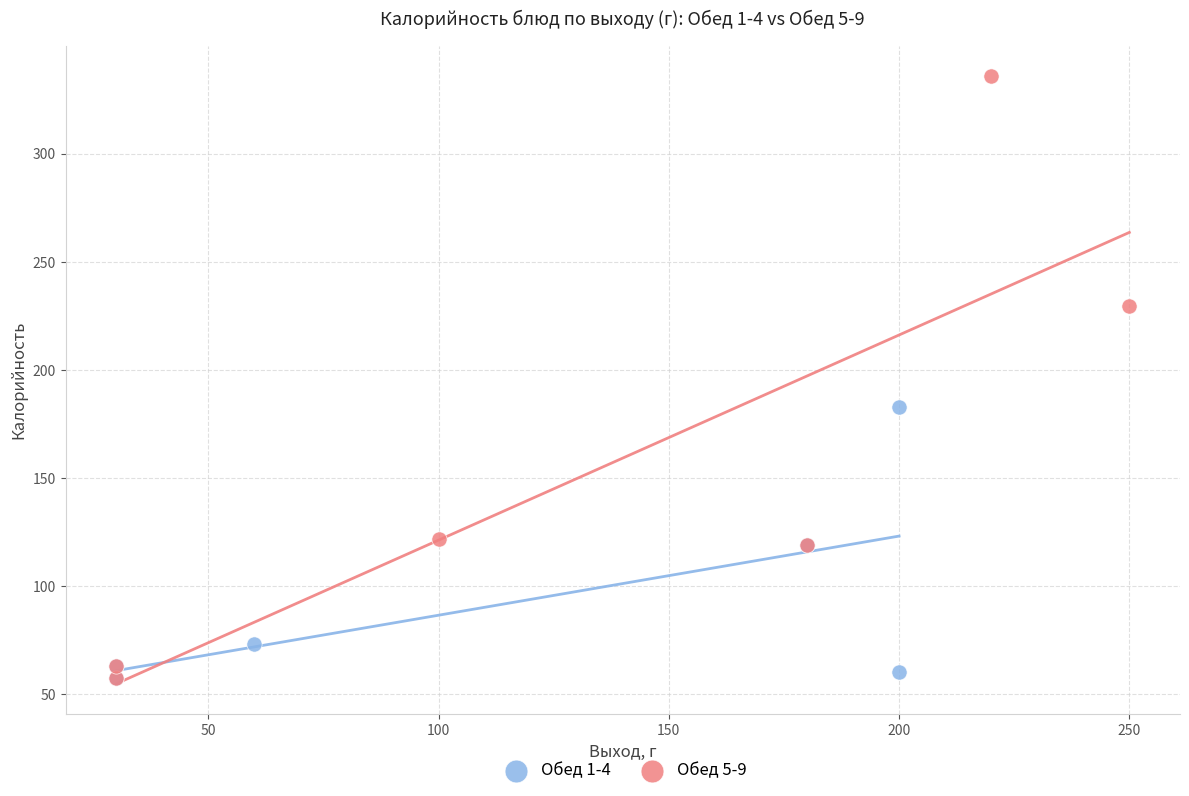

What are all the series names shown in the legend?

Обед 1-4, Обед 5-9